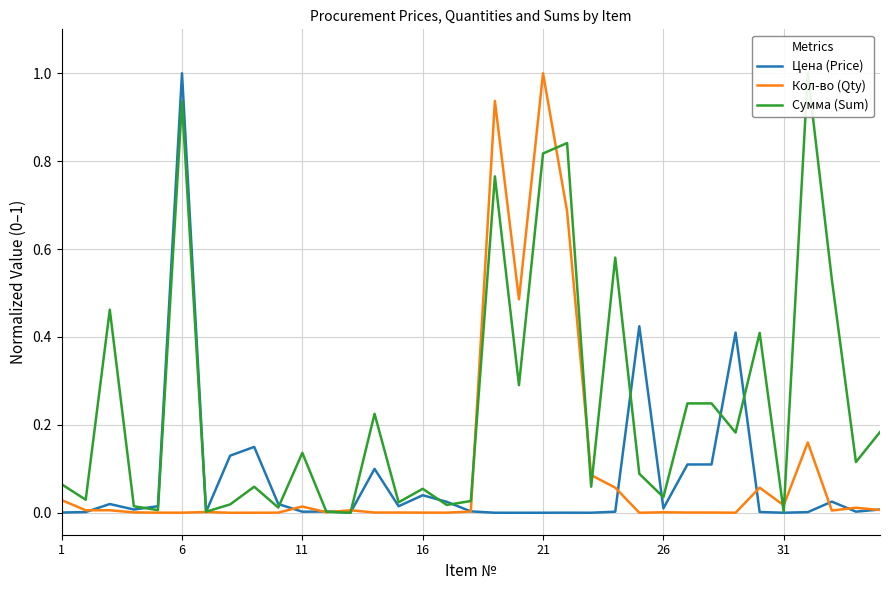

At which label does Кол-во (Qty) reach its peak?

21